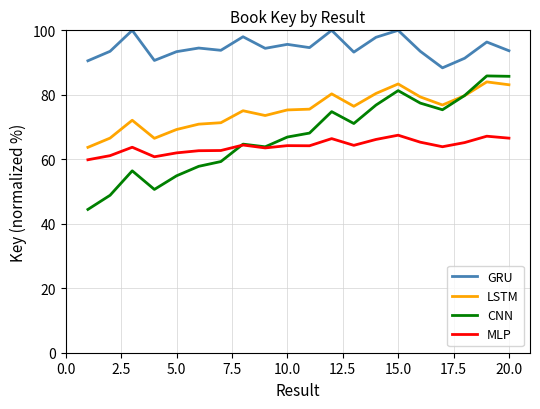

What is the maximum value shown in the chart?

100.0